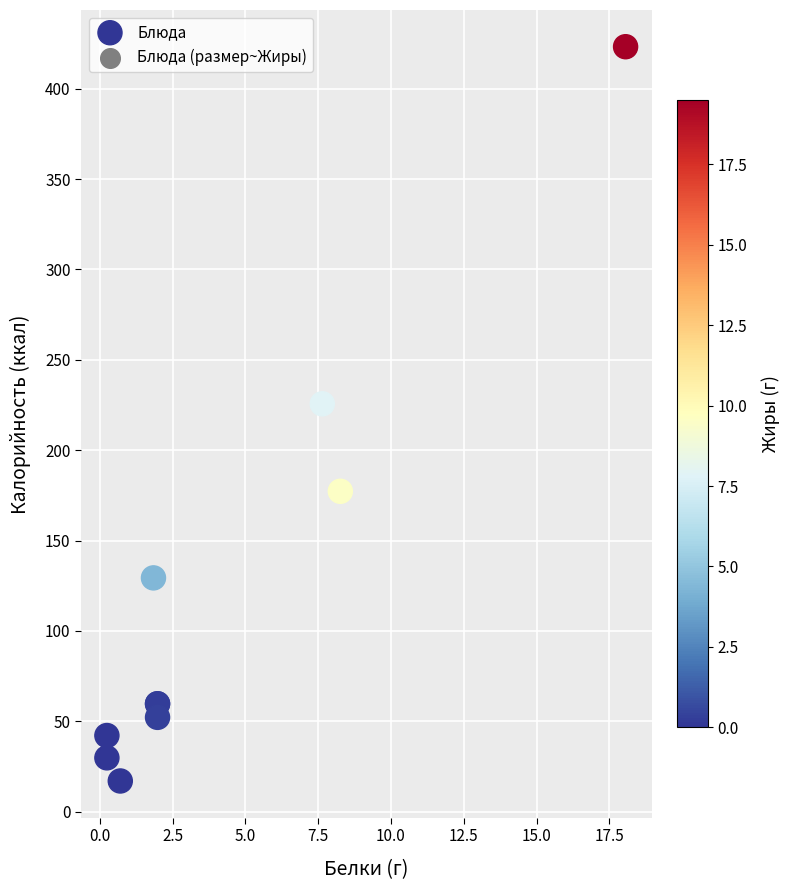

What Y value in the scatter plot is closest to 220?

225.7